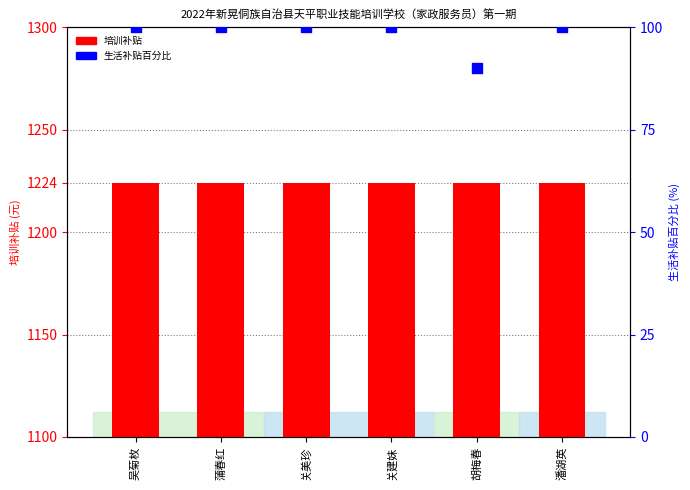

Which series has the largest total across all categories?

培训补贴